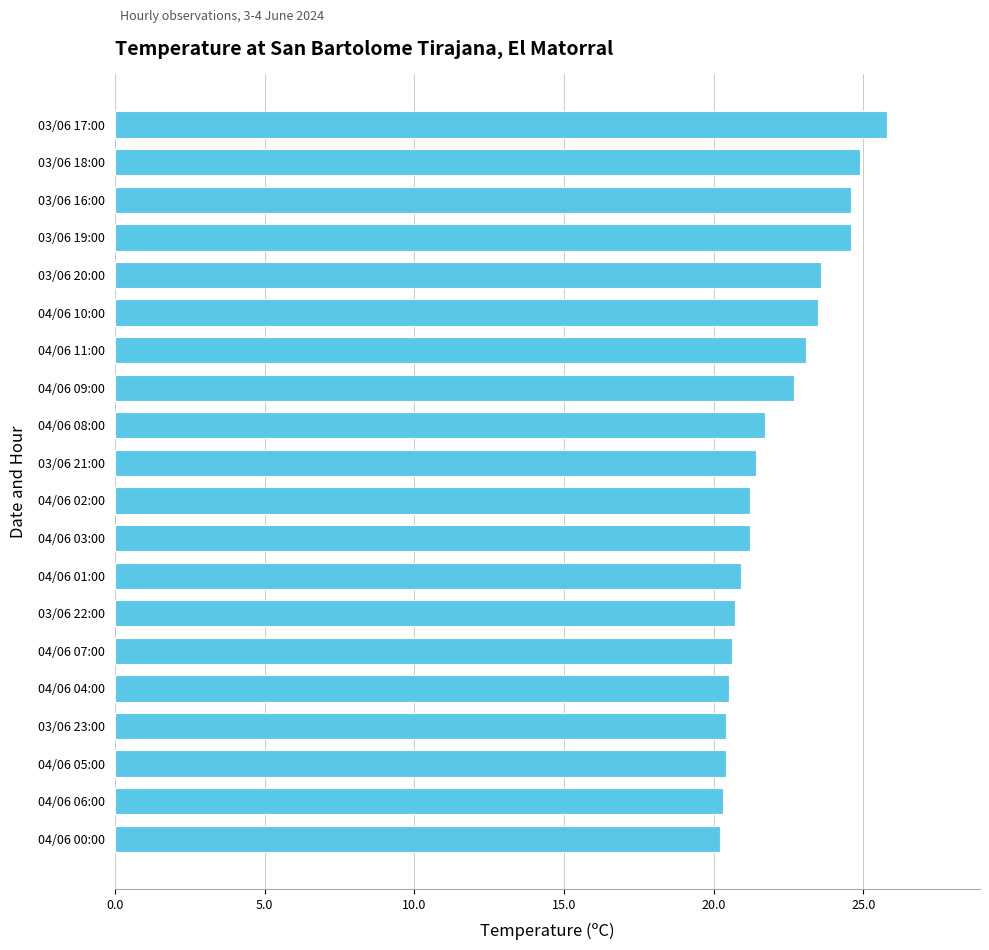

What is the average value?

22.1